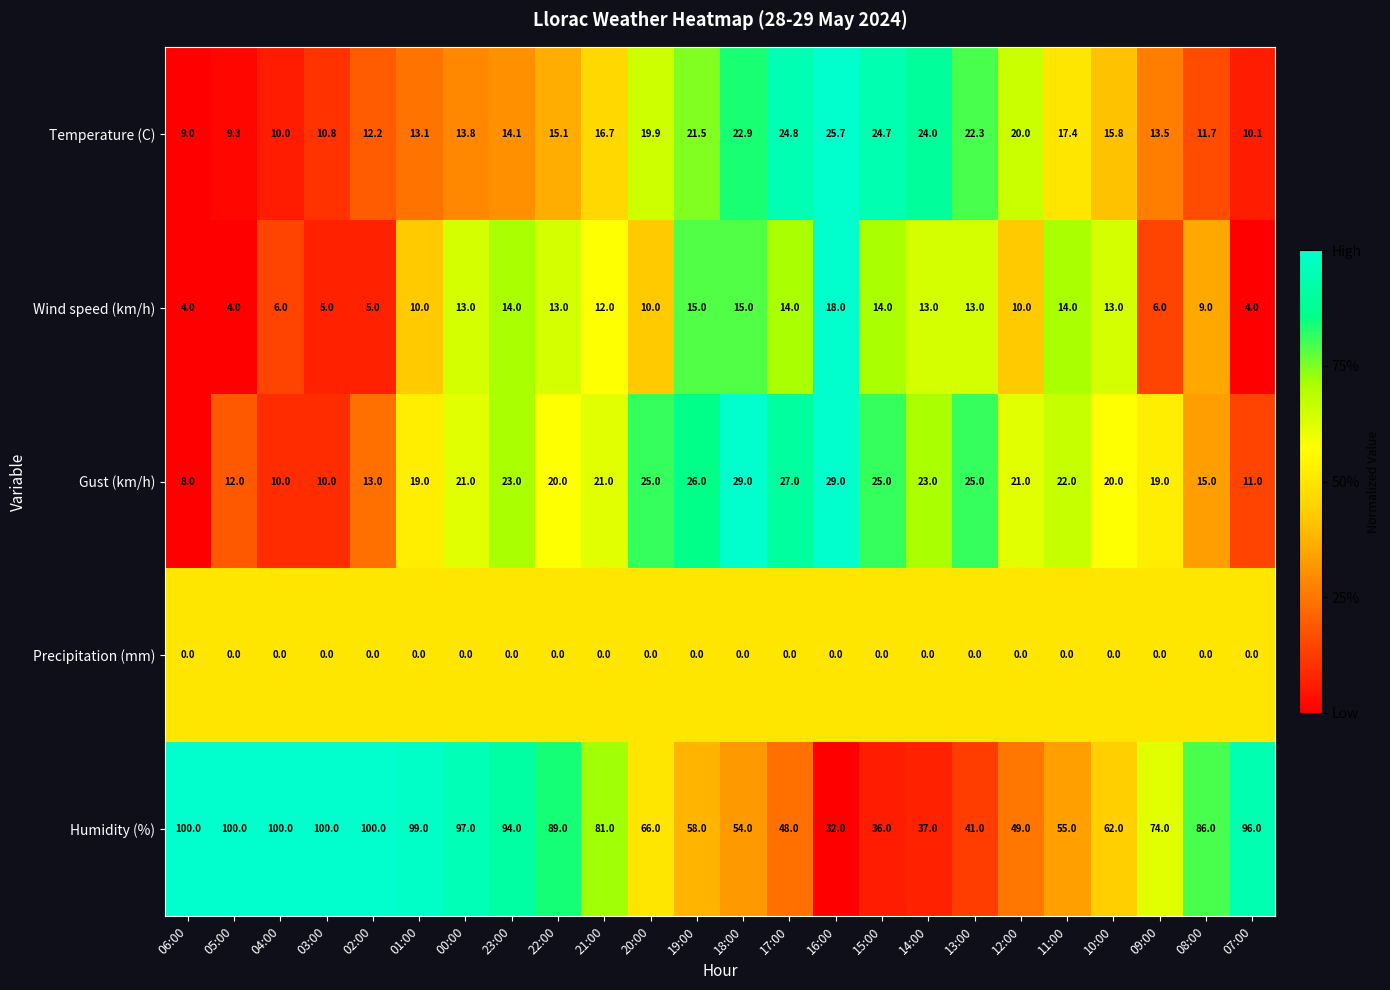

What is the difference between the second highest and second lowest values in the Temperature (C) series?

15.5